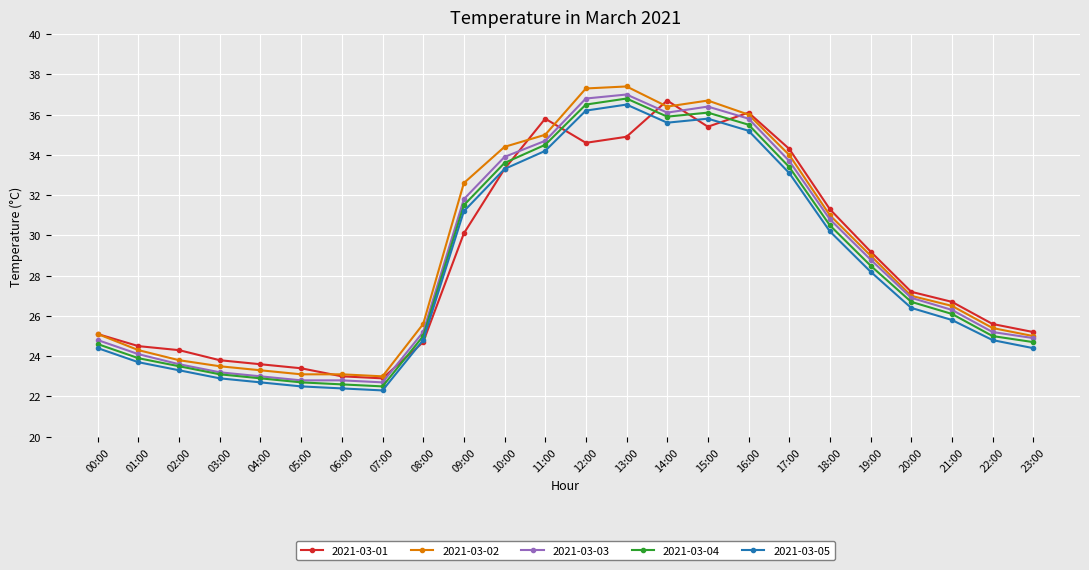

What is the spread (max minus min) of values at 20:00?

0.8